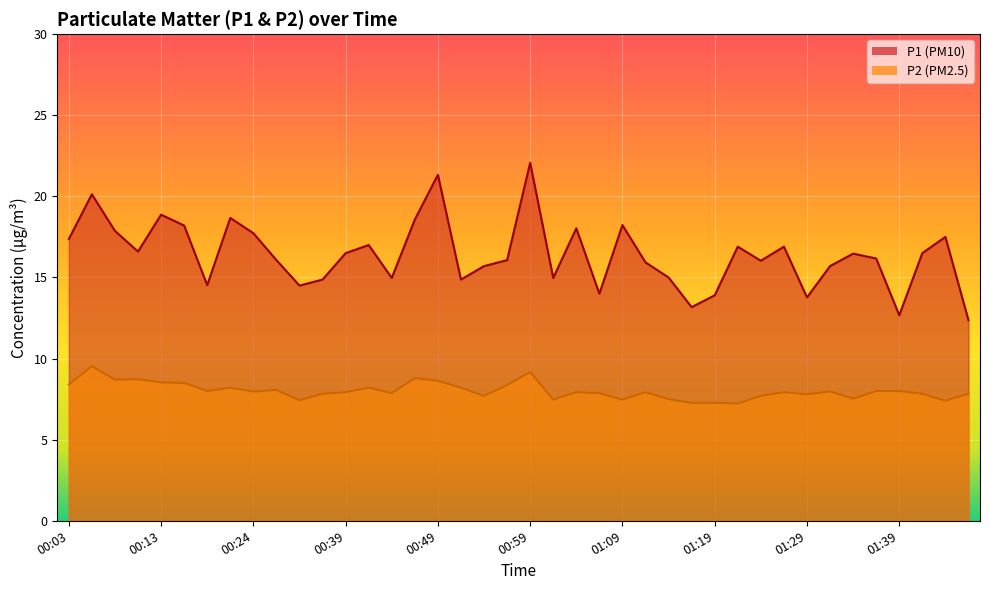

What is the minimum value for P1?

12.4